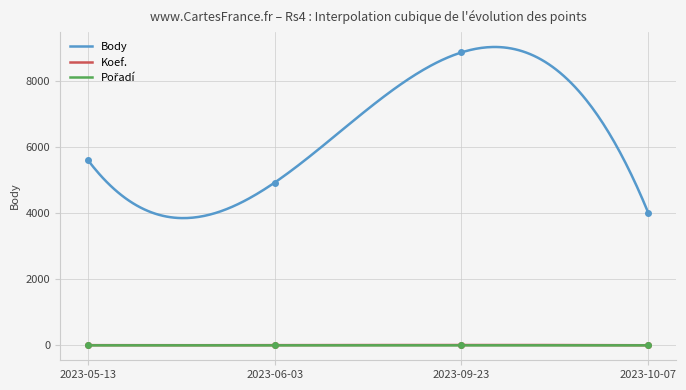

Between 2023-05-13 and 2023-09-23, which is larger?

2023-09-23